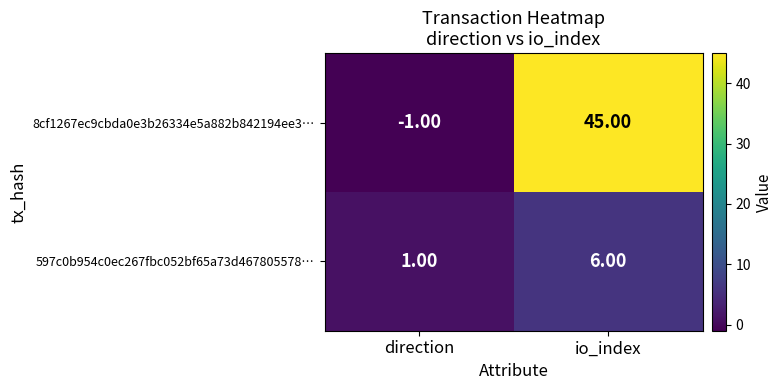

List the series in order of their overall mean, highest first.

8cf1267ec9cbda0e3b26334e5a882b842194ee3…, 597c0b954c0ec267fbc052bf65a73d467805578…